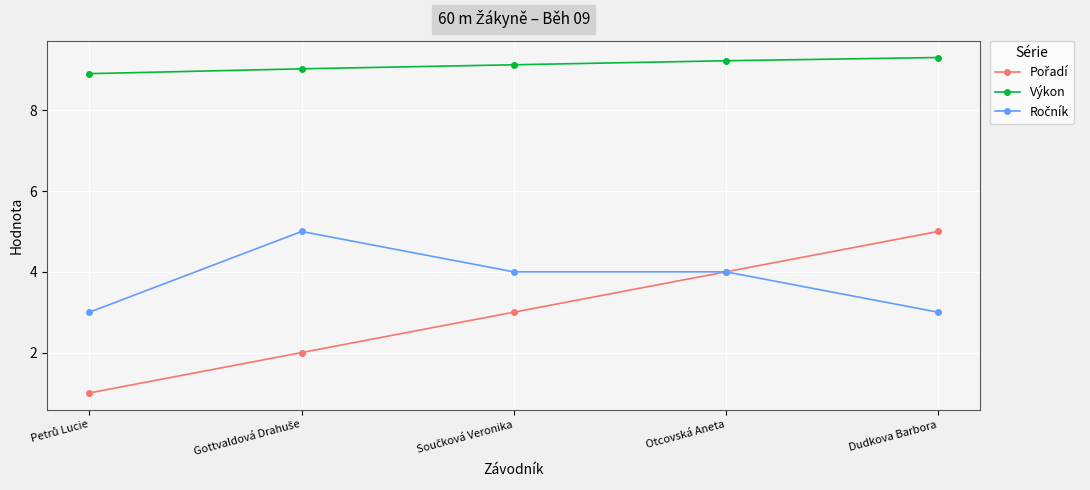

Which series has the largest total across all categories?

Výkon